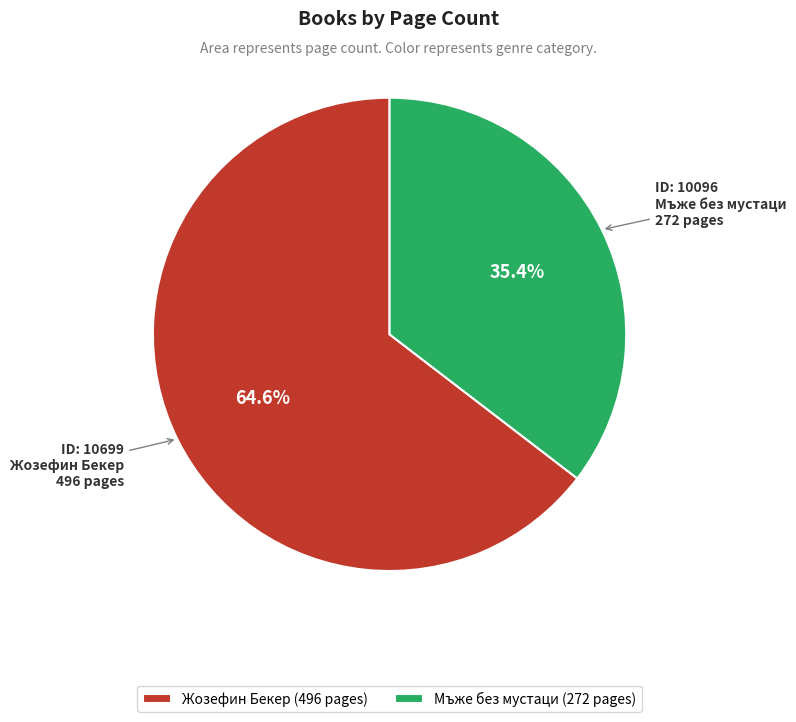

Which has a higher value, Мъже без мустаци or Жозефин Бекер?

Жозефин Бекер